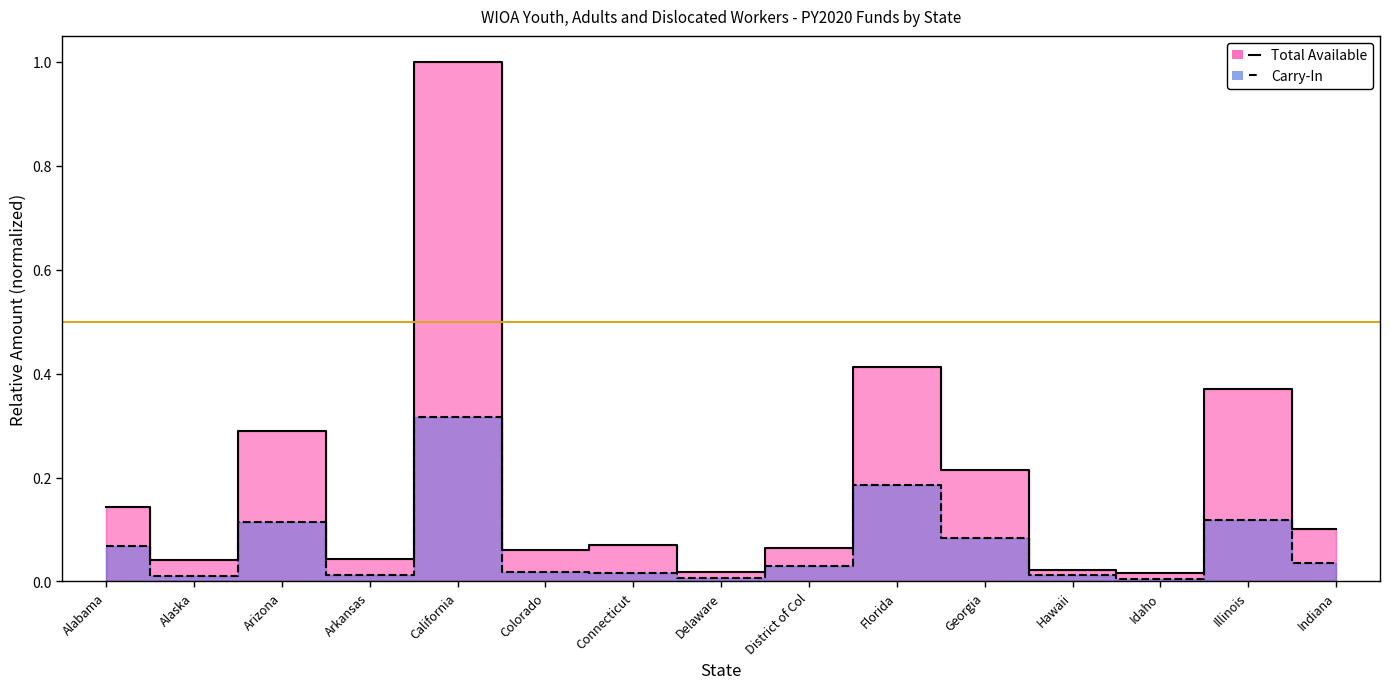

What are all the series names shown in the legend?

Carry-In, Total Available